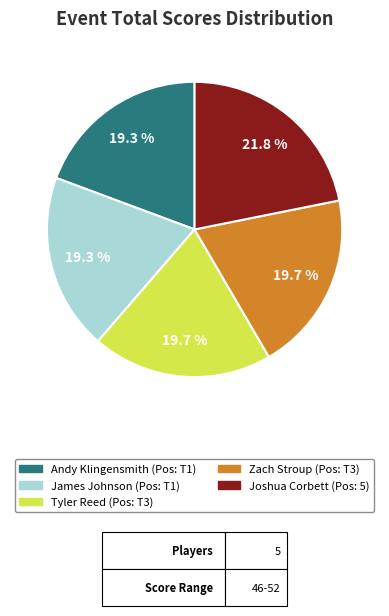

Is there any slice that represents more than half of the pie?

No